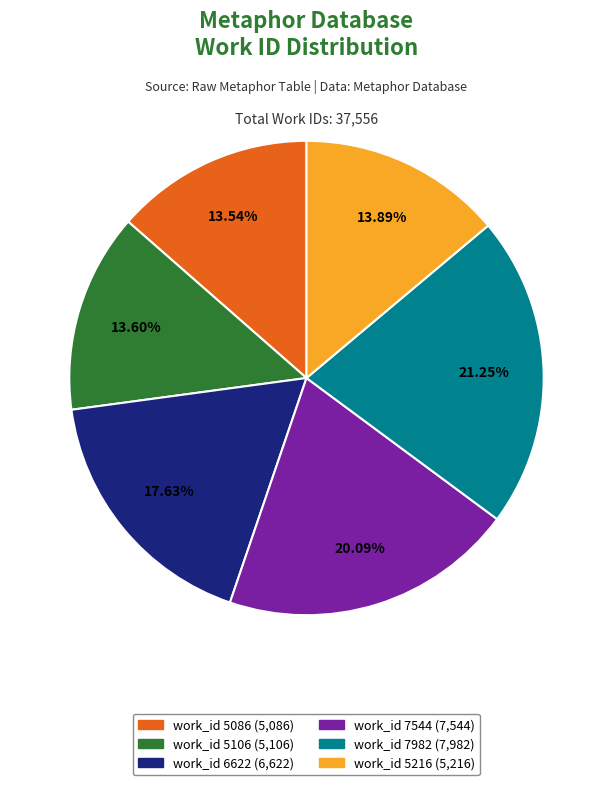

How much of the chart is everything except work_id 6622?

82.4%